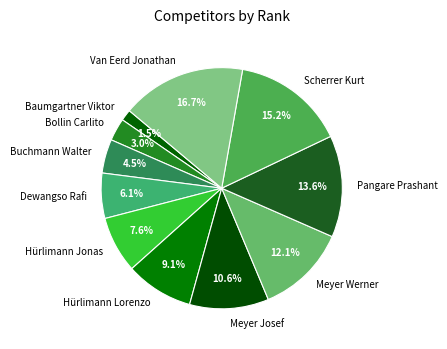

What is the ratio of the value at Bollin Carlito to the value at Dewangso Rafi?

0.5